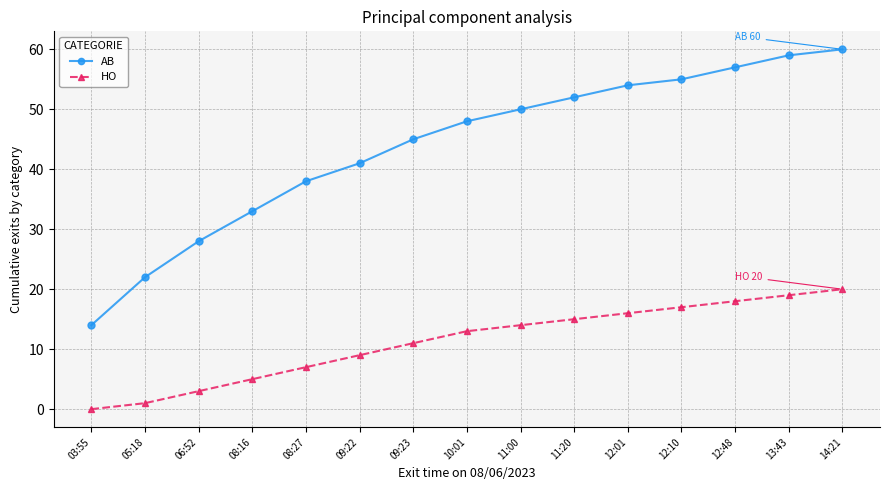

Is it true that HO equals 9 at 09:22?

True